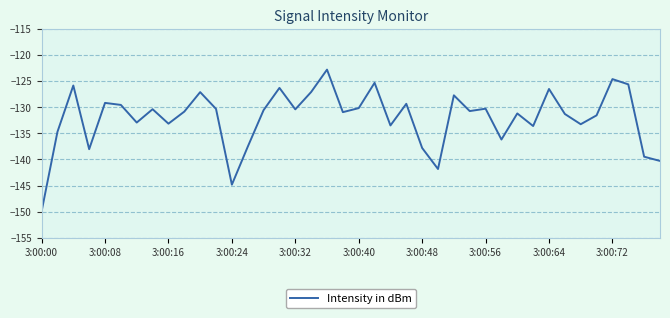

What is the minimum value shown in the chart?

-150.0